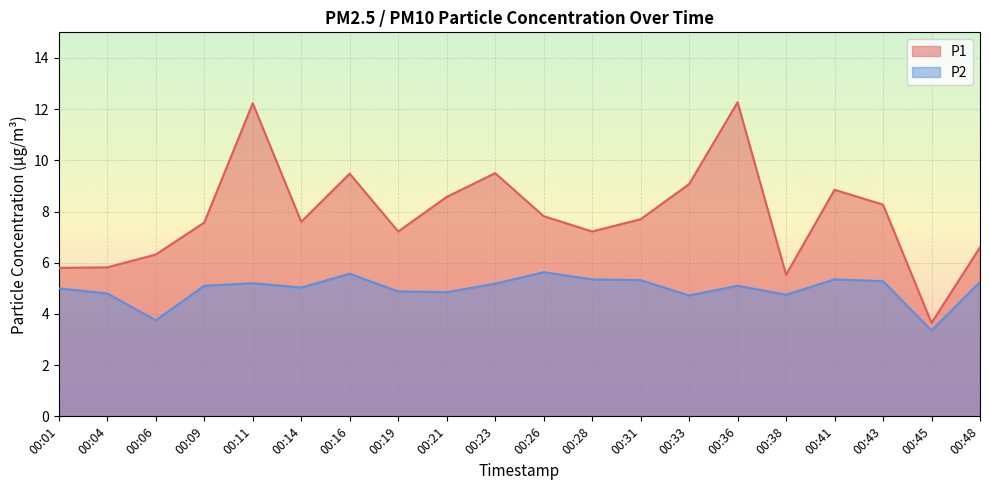

Which series changed the most between 00:19 and 00:33?

P1